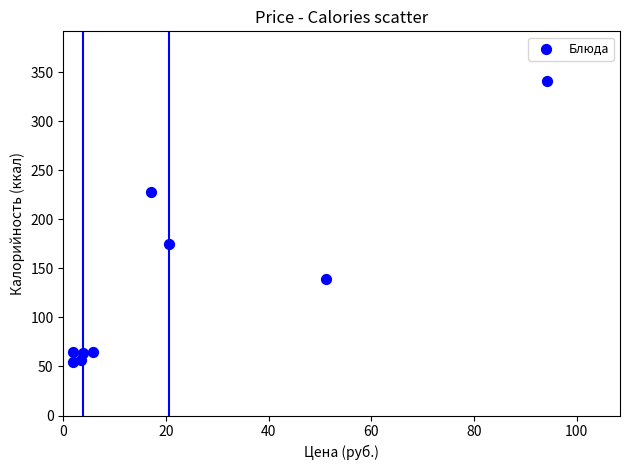

What is the average Y value?

131.9